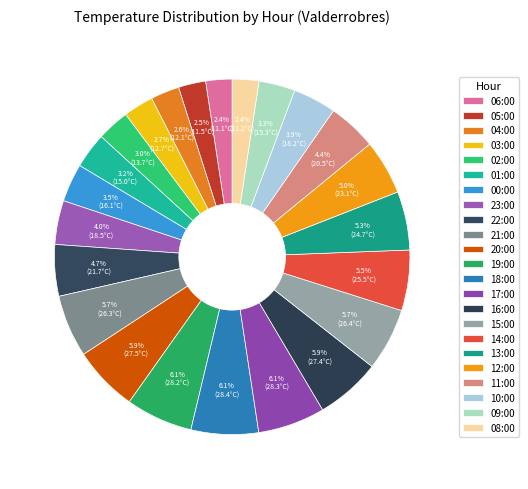

Is there a majority slice in this chart?

No